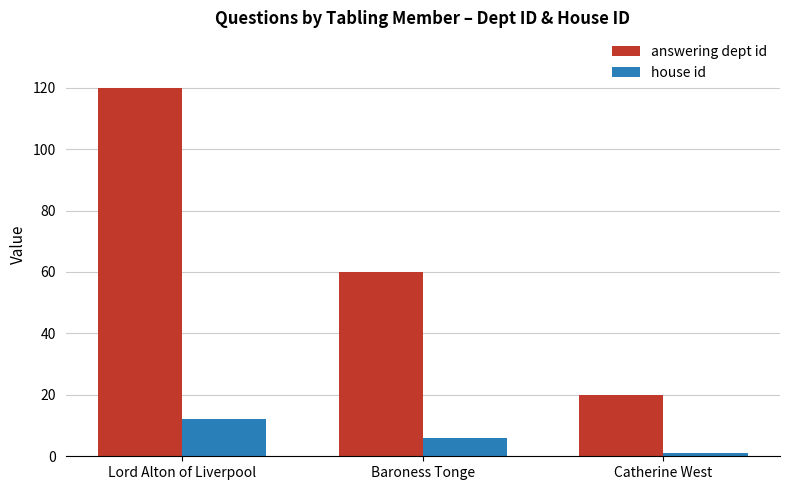

Which category has the highest value in the answering dept id series?

Lord Alton of Liverpool